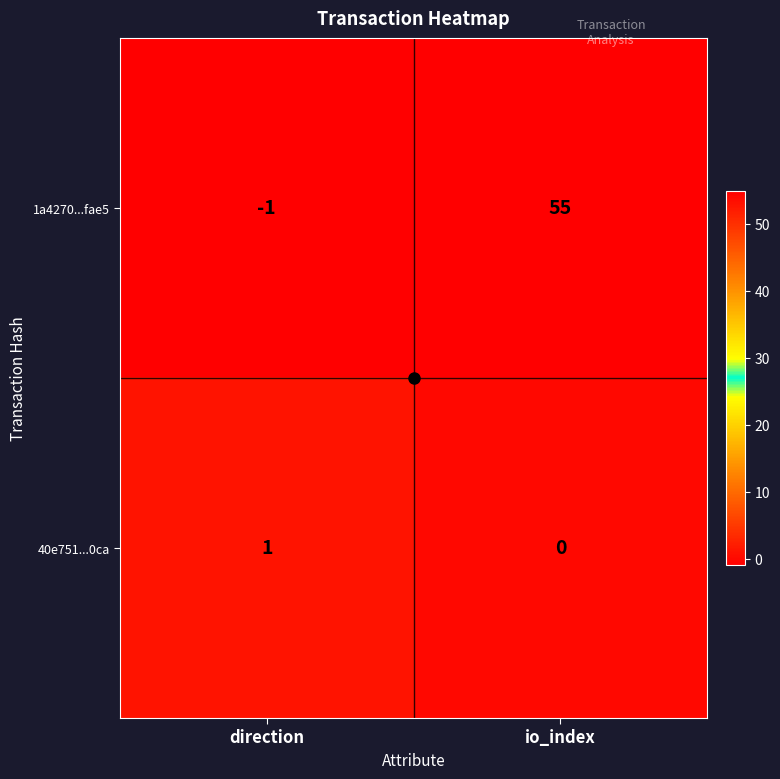

Is it true that 40e751...0ca equals 2 at direction?

False